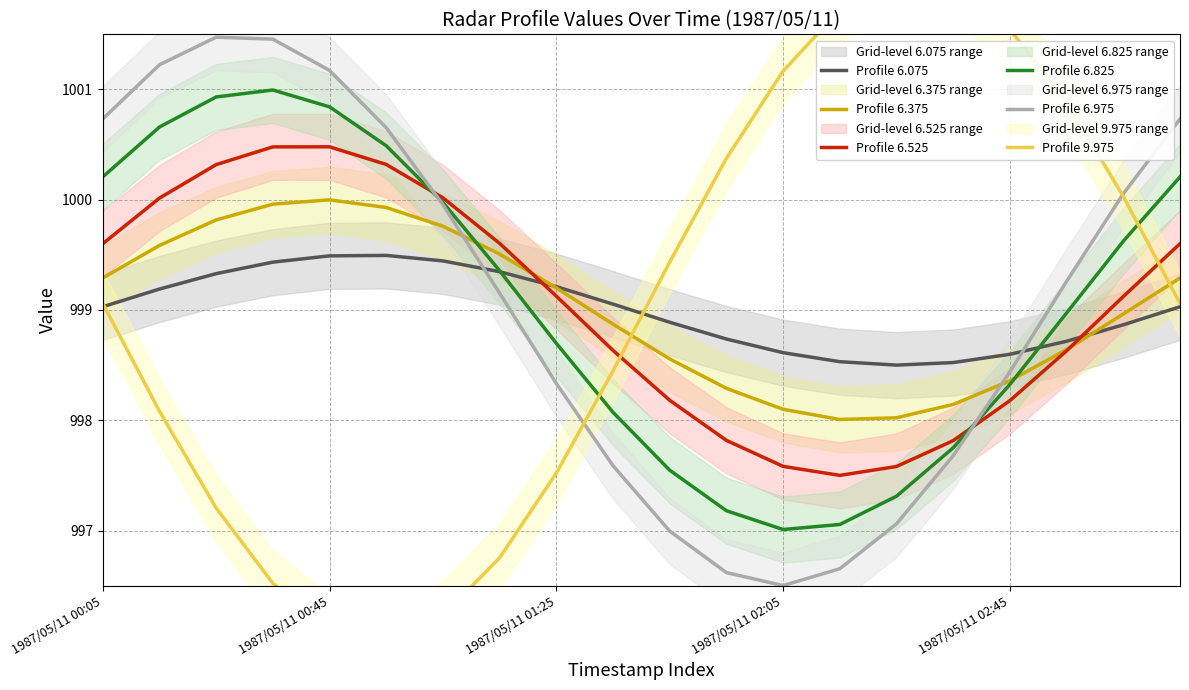

What is the approximate value of Profile 6.525 at 7?

999.6